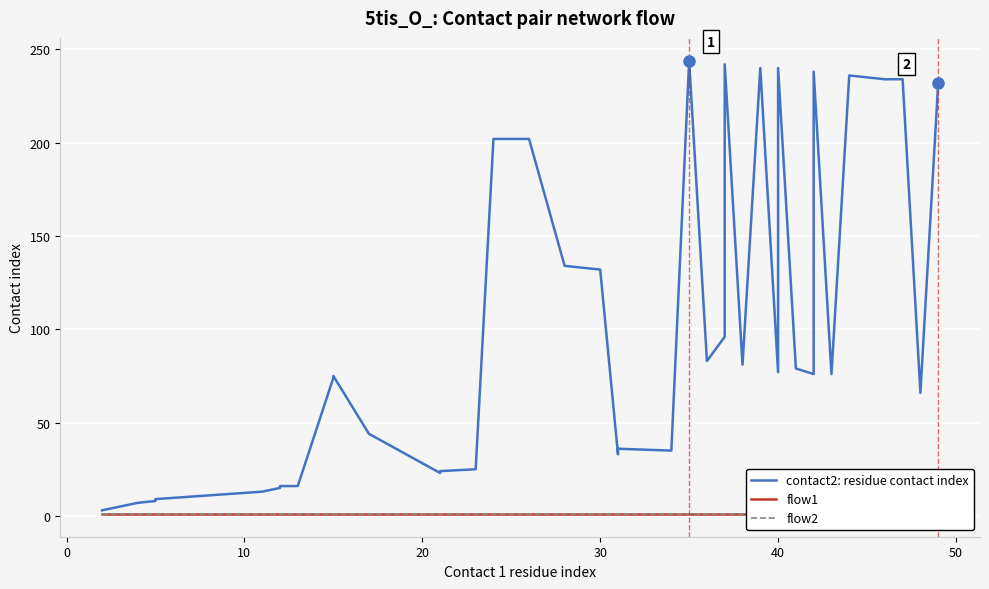

True or false: flow1 and flow2 intersect in this chart.

False